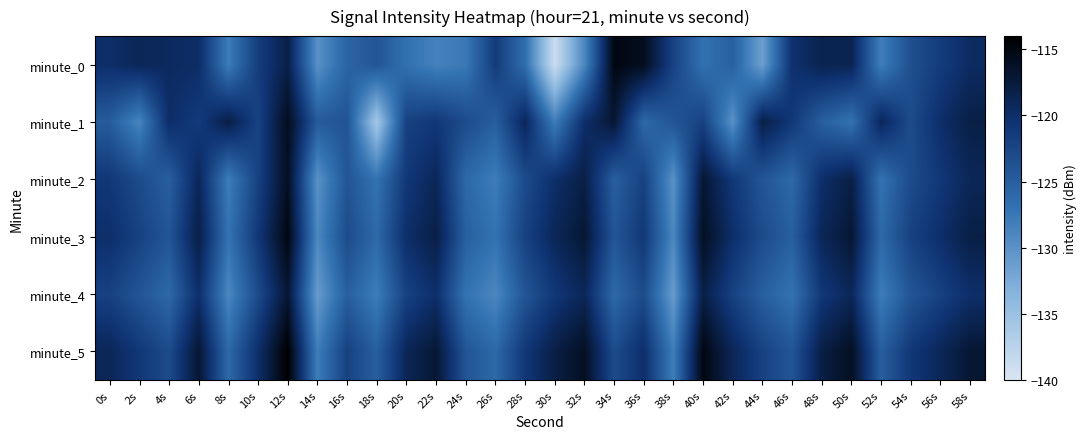

Reading left to right, list all the values displayed in this chart.

minute_0: 0s=-119.9	2s=-119.0	4s=-119.4	6s=-119.8	8s=-128.0	10s=-121.6	12s=-118.1	14s=-130.0	16s=-125.5	18s=-124.0	20s=-126.8	22s=-128.4	24s=-127.6	26s=-121.4	28s=-126.5	30s=-138.9	32s=-129.0	34s=-115.1	36s=-115.8	38s=-122.1	40s=-126.9	42s=-125.1	44s=-131.4	46s=-120.3	48s=-118.5	50s=-118.7	52s=-128.2	54s=-123.4	56s=-121.5	58s=-119.6
minute_1: 0s=-124.7	2s=-128.7	4s=-119.8	6s=-121.3	8s=-118.0	10s=-122.1	12s=-115.8	14s=-124.6	16s=-123.9	18s=-135.9	20s=-122.0	22s=-121.0	24s=-123.0	26s=-125.0	28s=-119.0	30s=-128.0	32s=-120.0	34s=-117.0	36s=-126.0	38s=-124.0	40s=-122.0	42s=-130.0	44s=-118.0	46s=-121.0	48s=-125.0	50s=-127.0	52s=-119.0	54s=-123.0	56s=-120.0	58s=-118.0
minute_2: 0s=-121.0	2s=-123.0	4s=-125.0	6s=-119.0	8s=-128.0	10s=-122.0	12s=-116.0	14s=-130.0	16s=-124.0	18s=-127.0	20s=-121.0	22s=-119.0	24s=-126.0	26s=-128.0	28s=-123.0	30s=-120.0	32s=-118.0	34s=-125.0	36s=-122.0	38s=-130.0	40s=-117.0	42s=-121.0	44s=-124.0	46s=-126.0	48s=-120.0	50s=-118.0	52s=-127.0	54s=-123.0	56s=-121.0	58s=-119.0
minute_3: 0s=-120.0	2s=-122.0	4s=-124.0	6s=-118.0	8s=-127.0	10s=-121.0	12s=-115.0	14s=-129.0	16s=-123.0	18s=-126.0	20s=-120.0	22s=-118.0	24s=-125.0	26s=-127.0	28s=-122.0	30s=-119.0	32s=-117.0	34s=-124.0	36s=-121.0	38s=-129.0	40s=-116.0	42s=-120.0	44s=-123.0	46s=-125.0	48s=-119.0	50s=-117.0	52s=-126.0	54s=-122.0	56s=-120.0	58s=-118.0
minute_4: 0s=-122.0	2s=-124.0	4s=-126.0	6s=-120.0	8s=-129.0	10s=-123.0	12s=-117.0	14s=-131.0	16s=-125.0	18s=-128.0	20s=-122.0	22s=-120.0	24s=-127.0	26s=-129.0	28s=-124.0	30s=-121.0	32s=-119.0	34s=-126.0	36s=-123.0	38s=-131.0	40s=-118.0	42s=-122.0	44s=-125.0	46s=-127.0	48s=-121.0	50s=-119.0	52s=-128.0	54s=-124.0	56s=-122.0	58s=-120.0
minute_5: 0s=-119.0	2s=-121.0	4s=-123.0	6s=-117.0	8s=-126.0	10s=-120.0	12s=-114.0	14s=-128.0	16s=-122.0	18s=-125.0	20s=-119.0	22s=-117.0	24s=-124.0	26s=-126.0	28s=-121.0	30s=-118.0	32s=-116.0	34s=-123.0	36s=-120.0	38s=-128.0	40s=-115.0	42s=-119.0	44s=-122.0	46s=-124.0	48s=-118.0	50s=-116.0	52s=-125.0	54s=-121.0	56s=-119.0	58s=-117.0